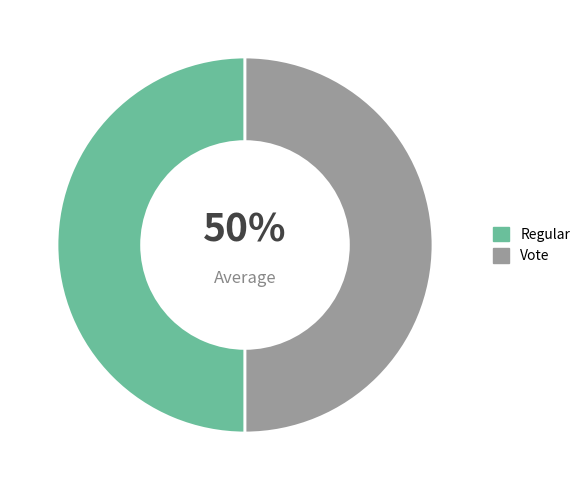

To the nearest percent, what is the average slice percentage?

50%